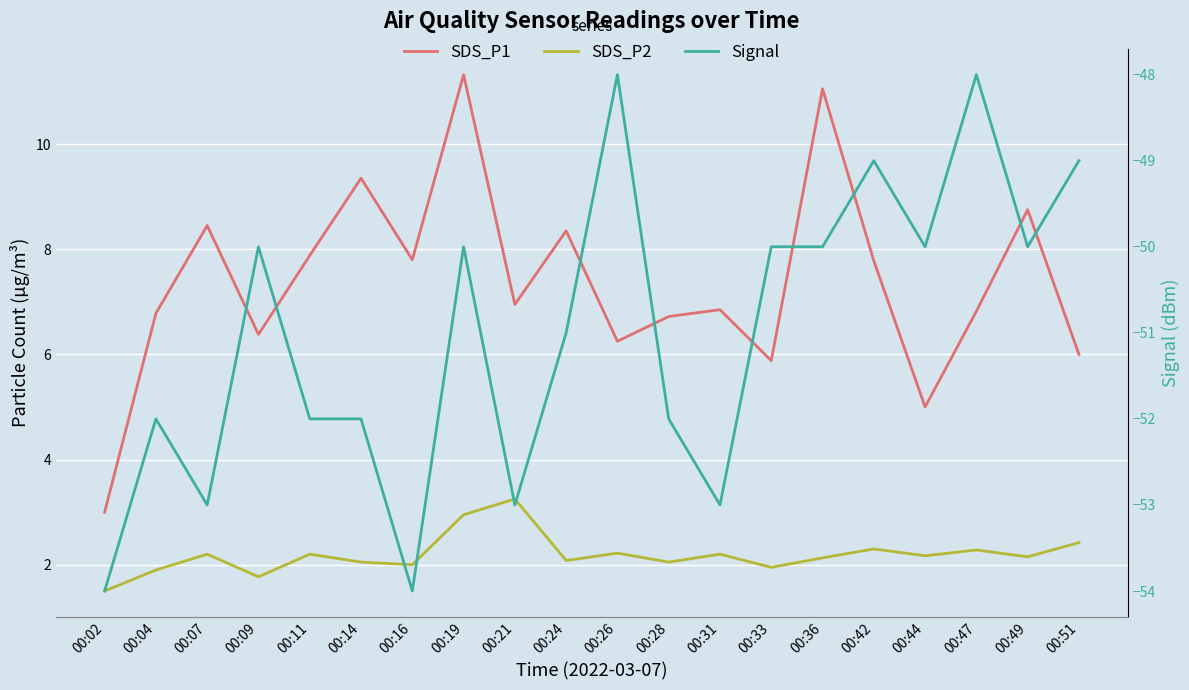

What is the total value across all series at 00:51?

-40.6